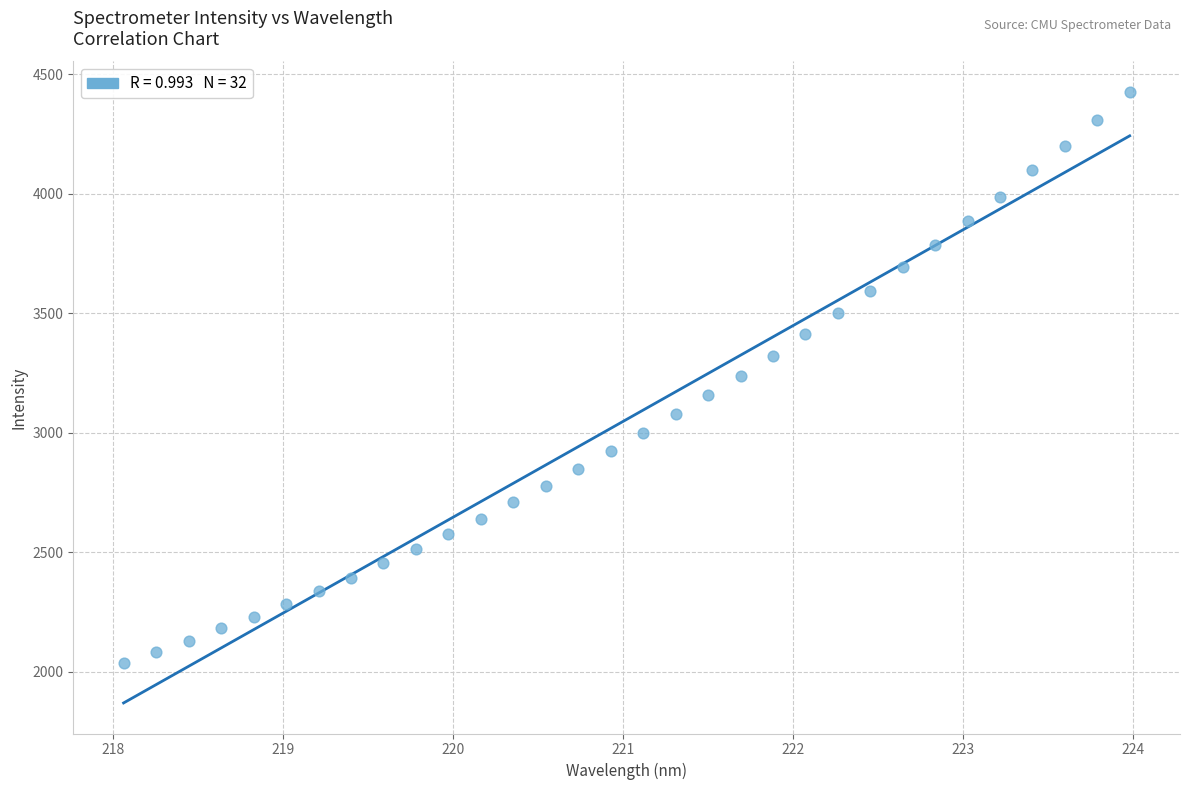

What is the range of Y values (max minus min)?

2390.0